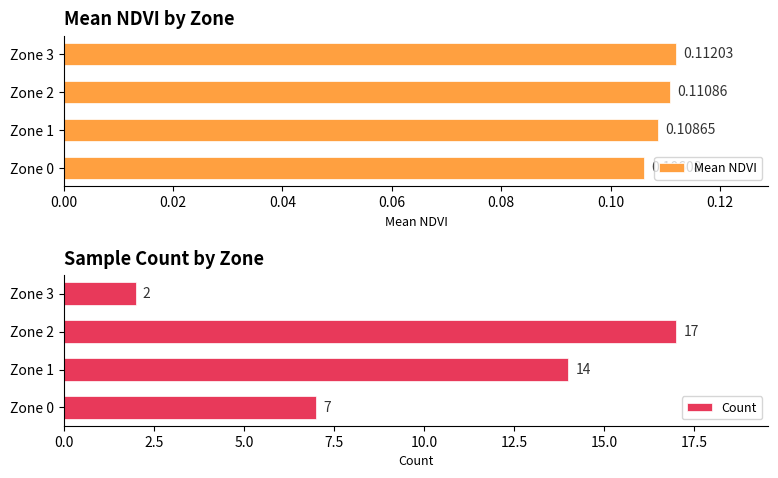

List the series in order of their overall mean, lowest first.

Mean NDVI, Count